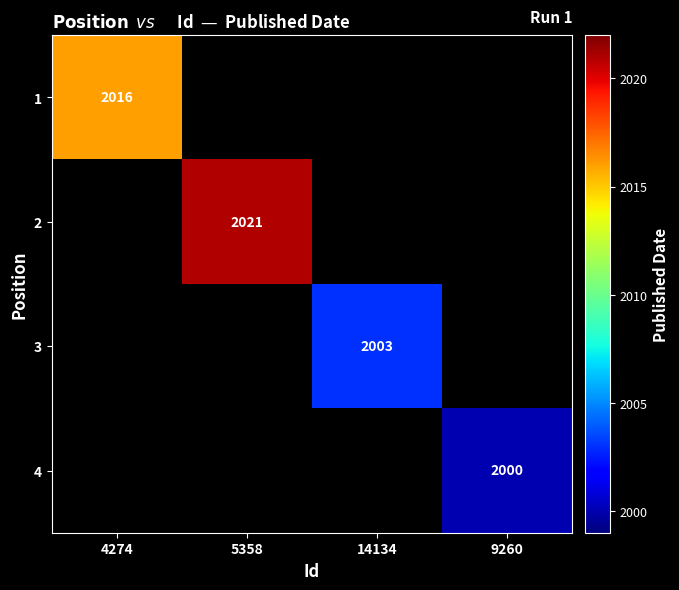

Is it true that 2 equals 2021 at 5358?

True